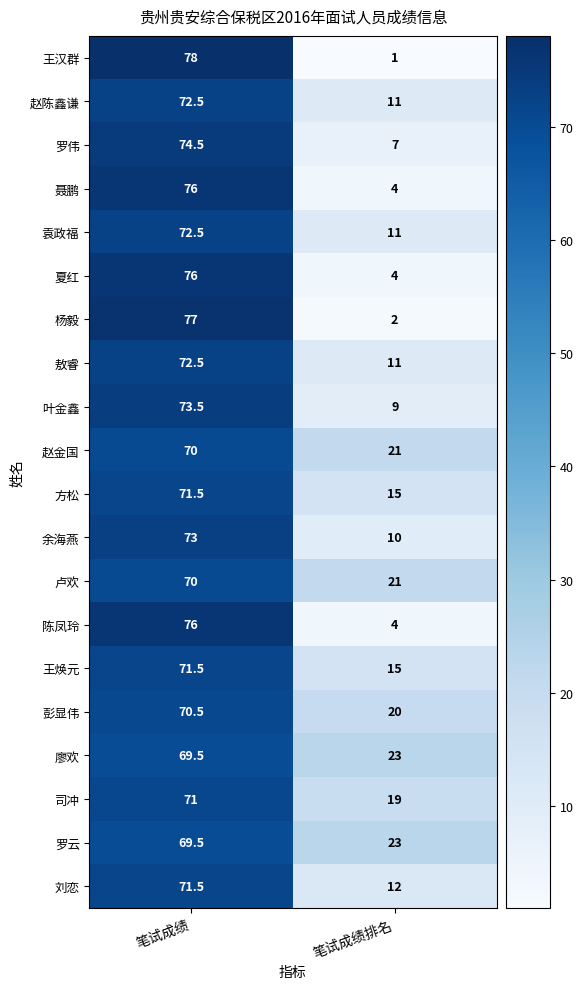

The value of 司冲 at 笔试成绩 is 71.0. True or false?

True